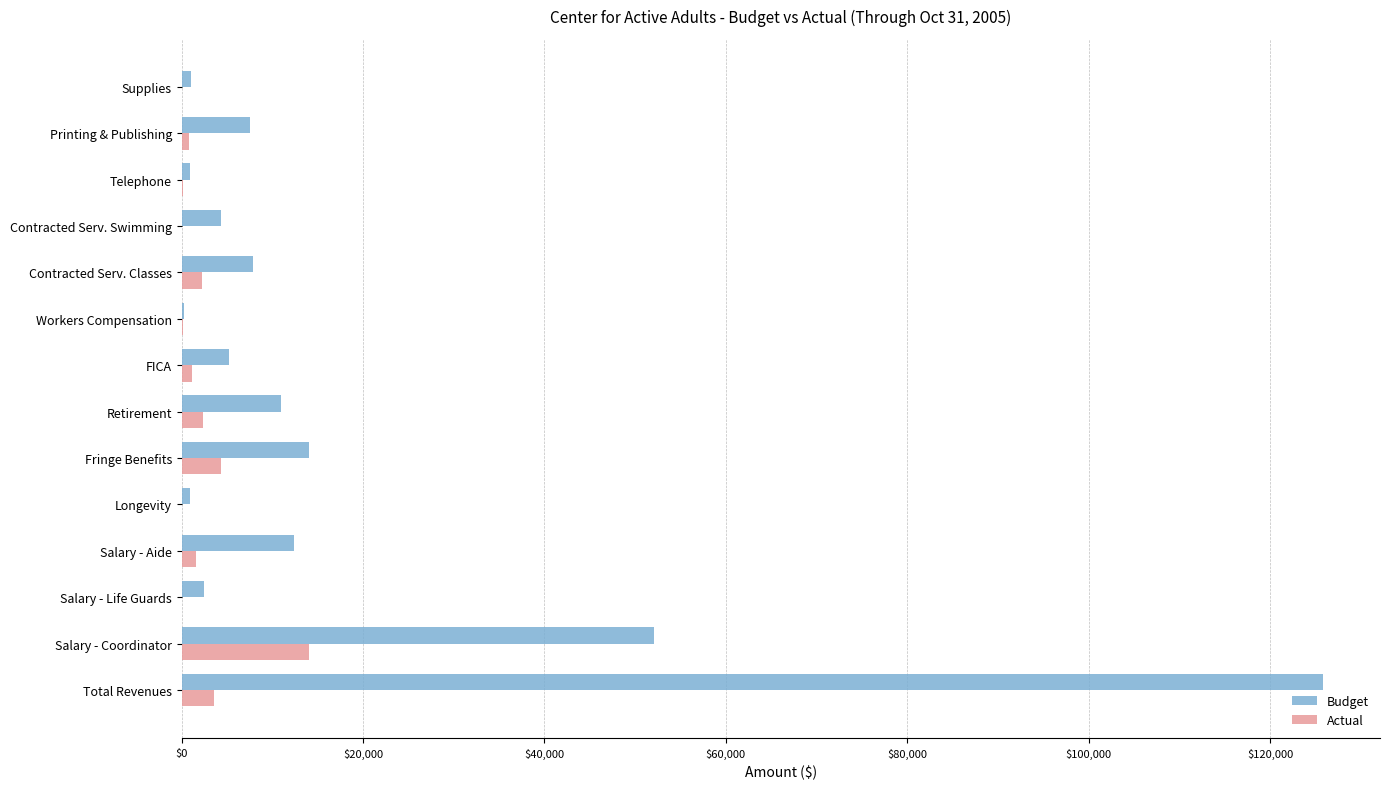

Is it true that Budget equals 4297.0 at Contracted Serv. Swimming?

True